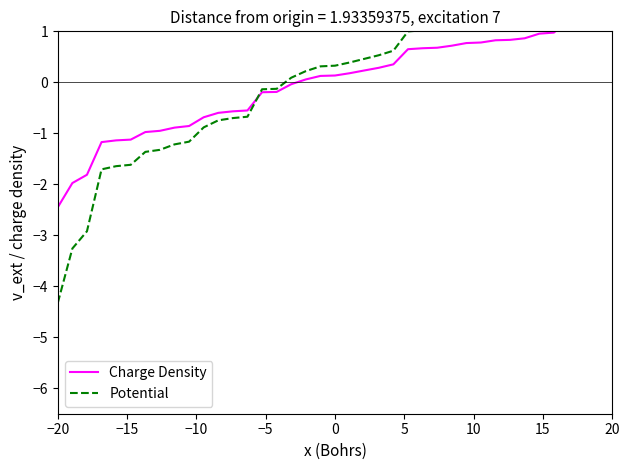

What is the difference between the maximum and minimum values in the Potential series?

6.6